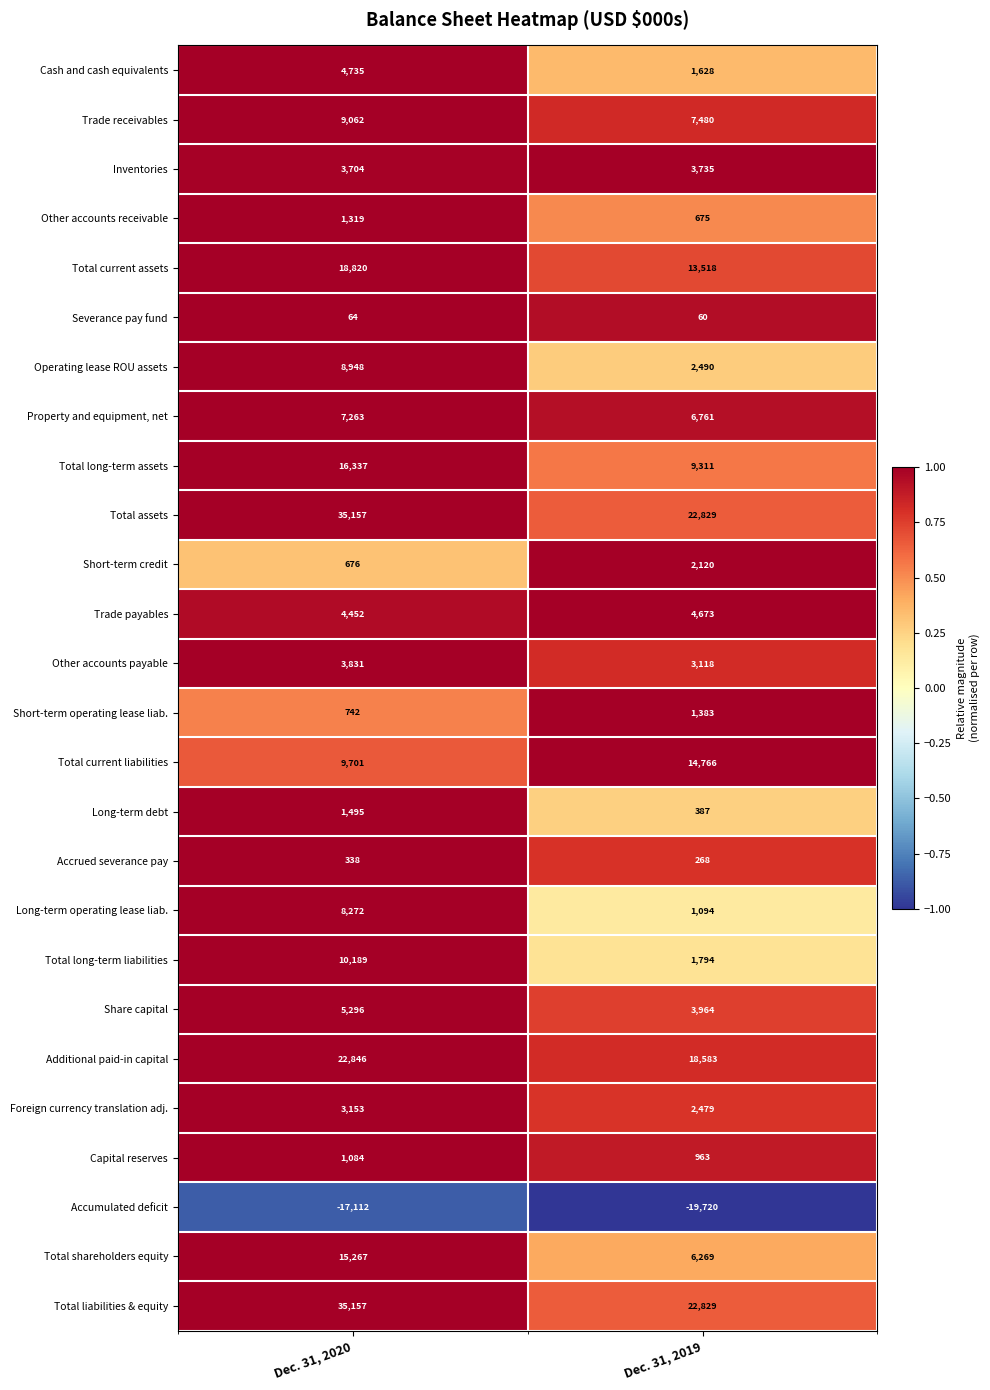

Count the number of categories in the chart.

2